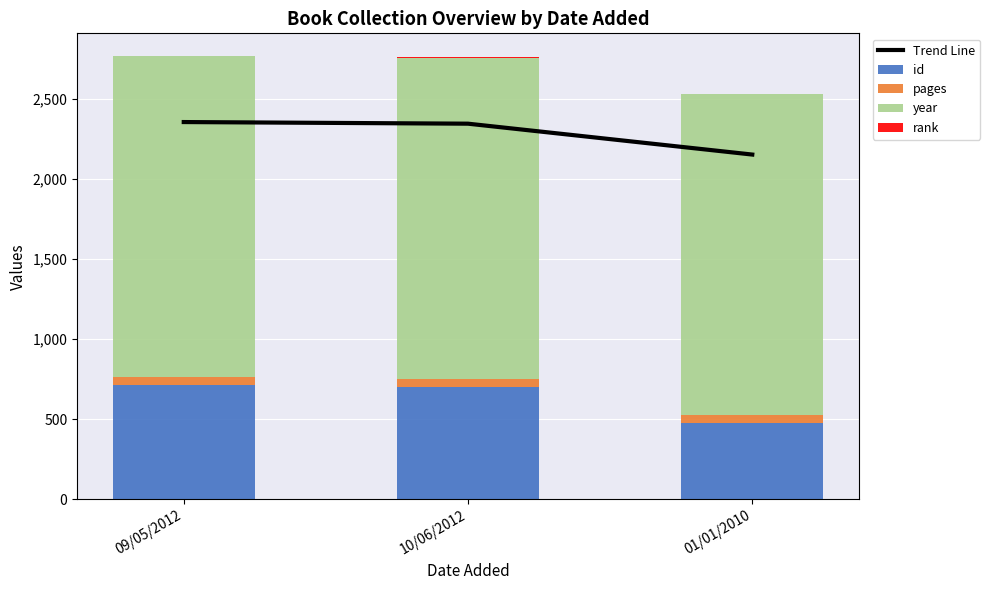

At which label is id closest to 595?

10/06/2012